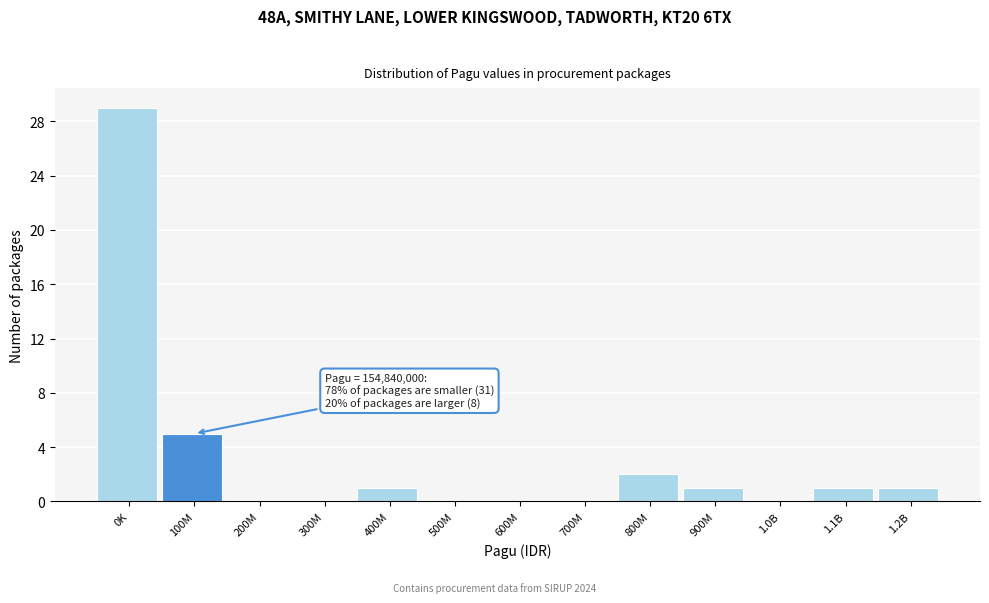

Reading right to left, list all the values displayed in this chart.

1.2B=1	1.1B=1	1.0B=0	900M=1	800M=2	700M=0	600M=0	500M=0	400M=1	300M=0	200M=0	100M=5	0K=29